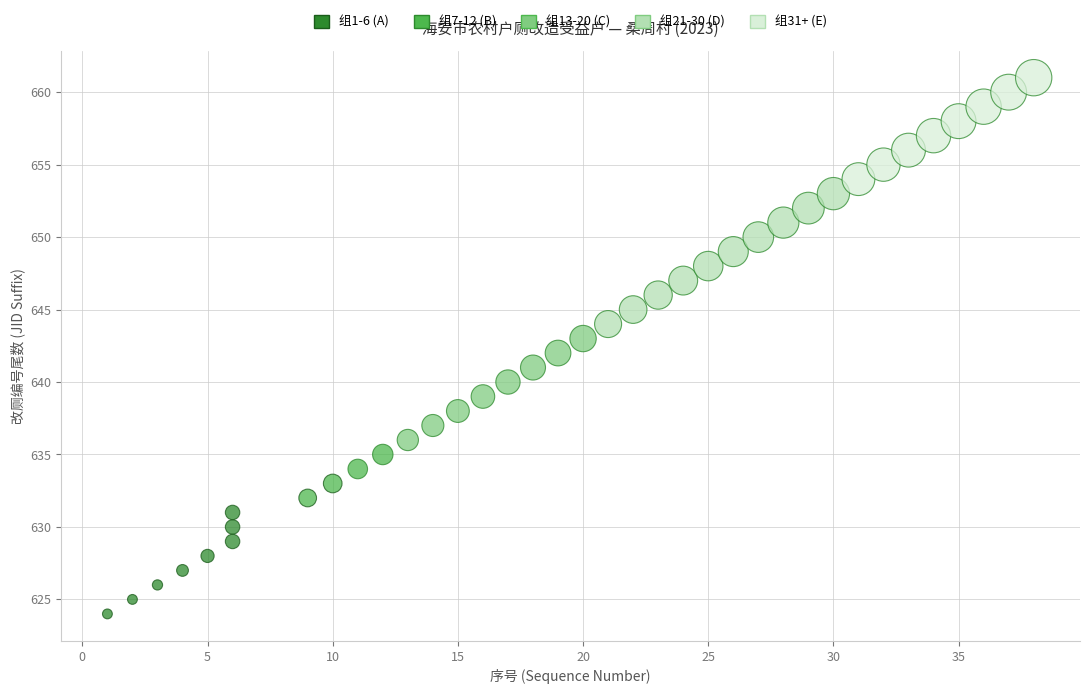

What is the range of Y values (max minus min)?

37